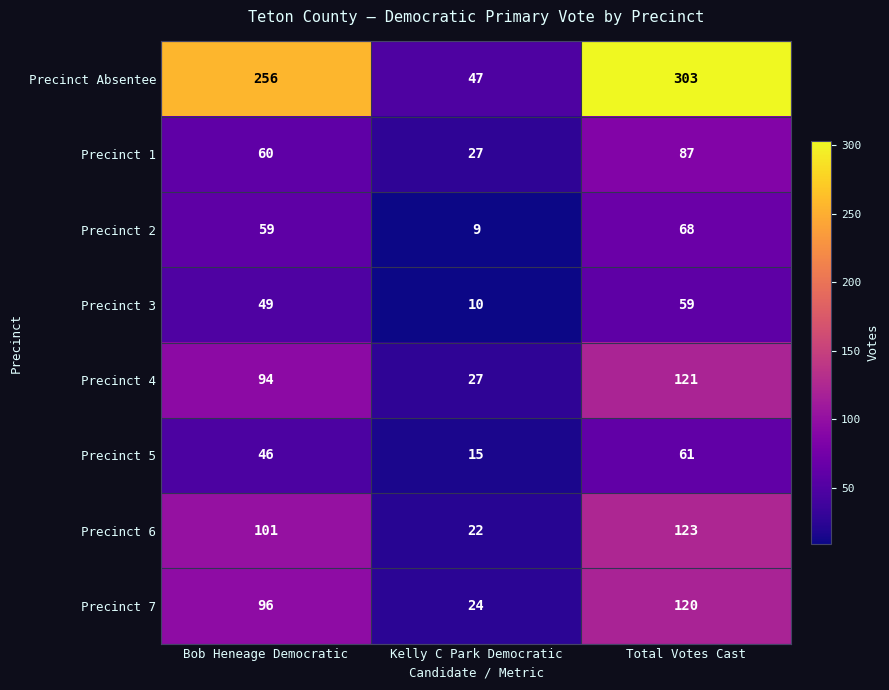

What is the spread (max minus min) of values at Bob Heneage Democratic?

210